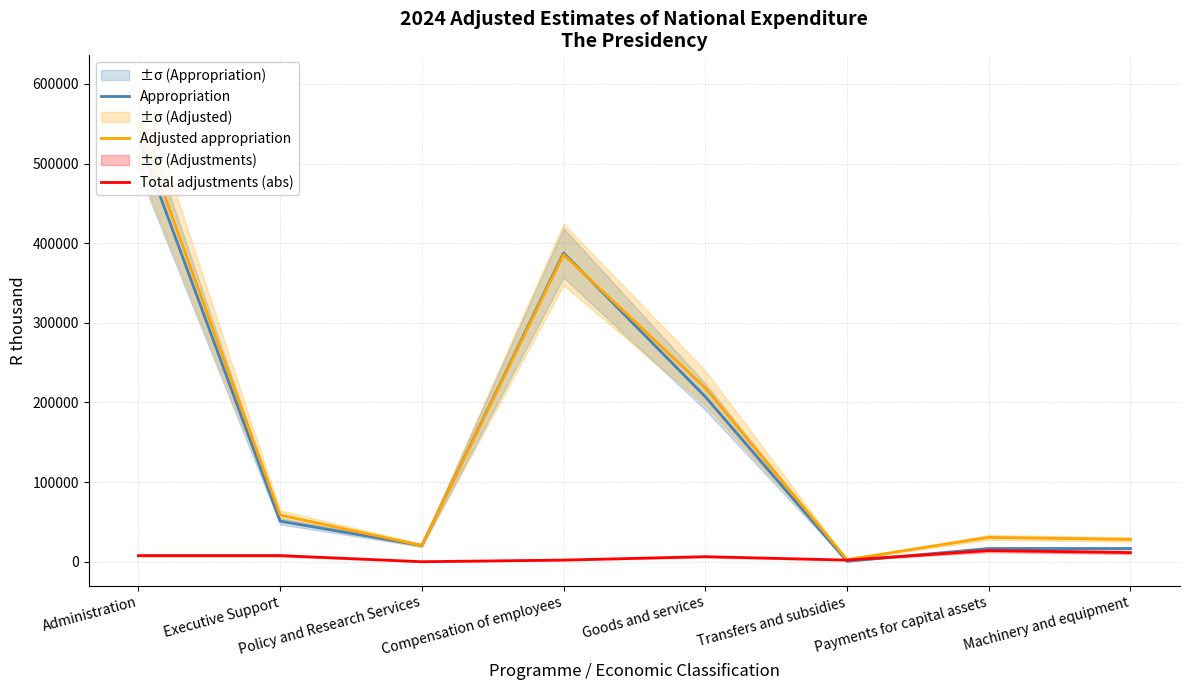

Where does the Adjusted appropriation series first go above 58607?

Administration